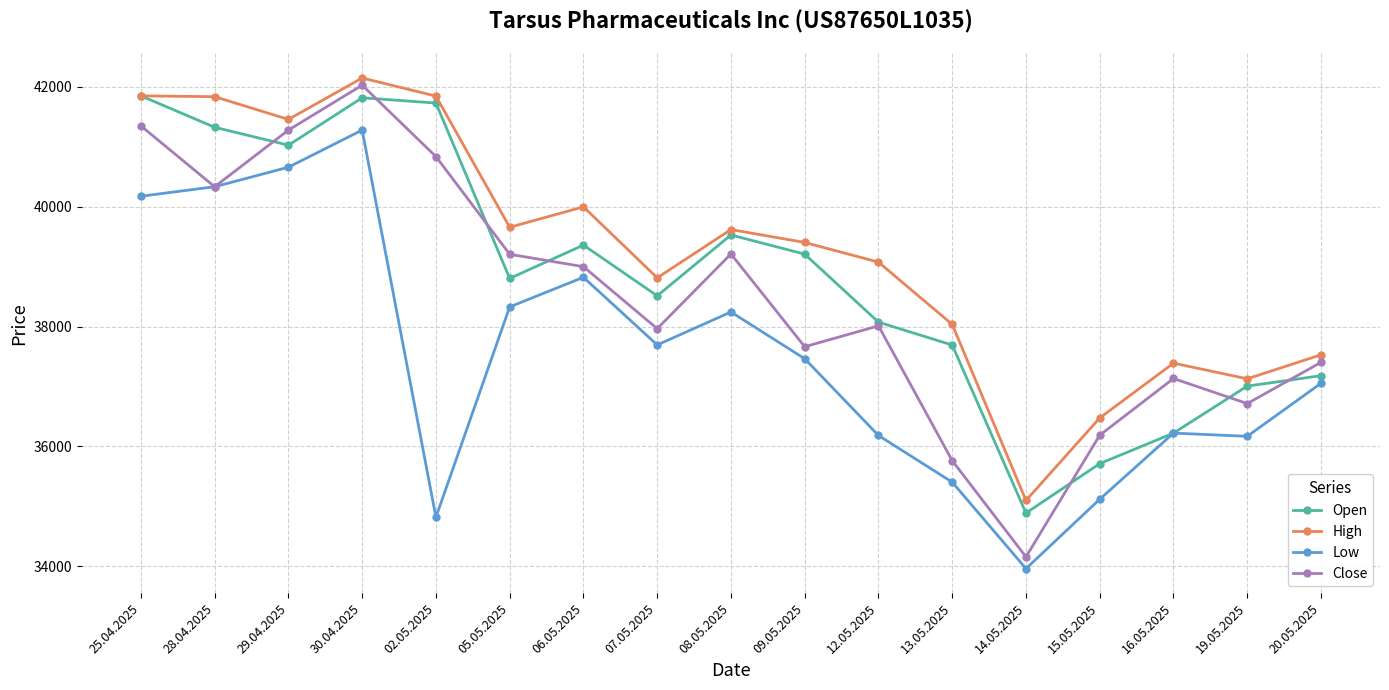

True or false: Low and High intersect in this chart.

False